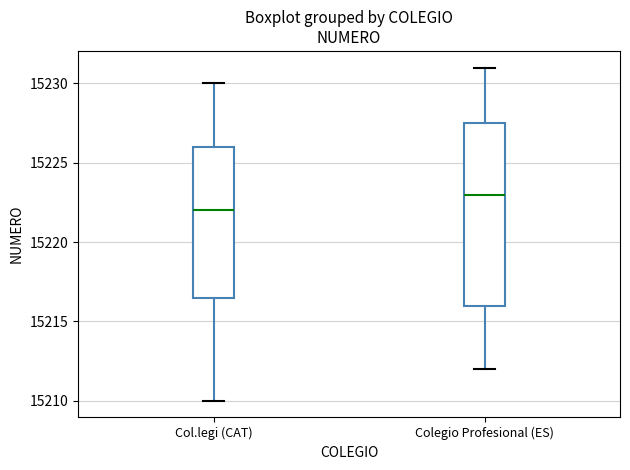

Reading left to right, read every box against the y-axis: the position of its median line, the range the box covers, and the ends of its whiskers. The values are not printed on the chart, so give them approximately, as read against the axis.

Col.legi (CAT): median 15222.0, box 15216.5 to 15226.0, whiskers 15210.0 to 15230.0
Colegio Profesional (ES): median 15223.0, box 15216.0 to 15227.5, whiskers 15212.0 to 15231.0